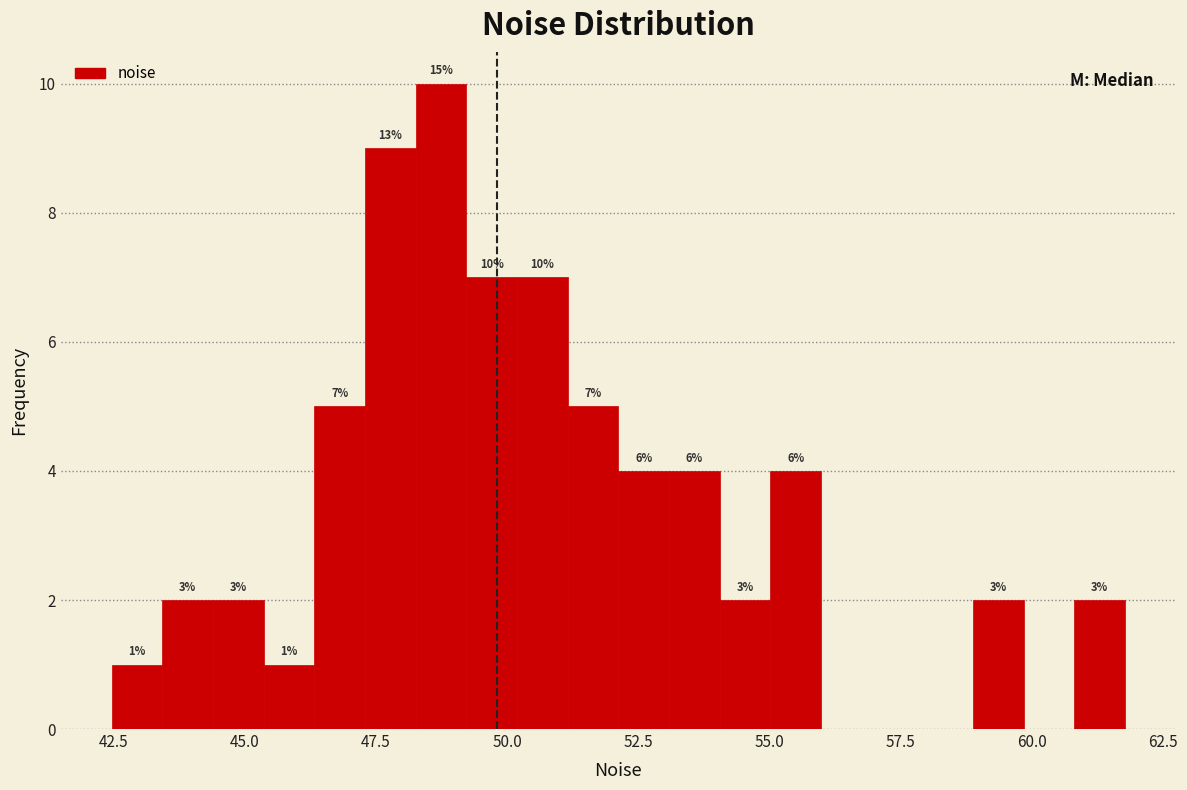

Around what value on the x-axis is the tallest bar? Give the approximate position of its centre, as read against the axis.

48.5